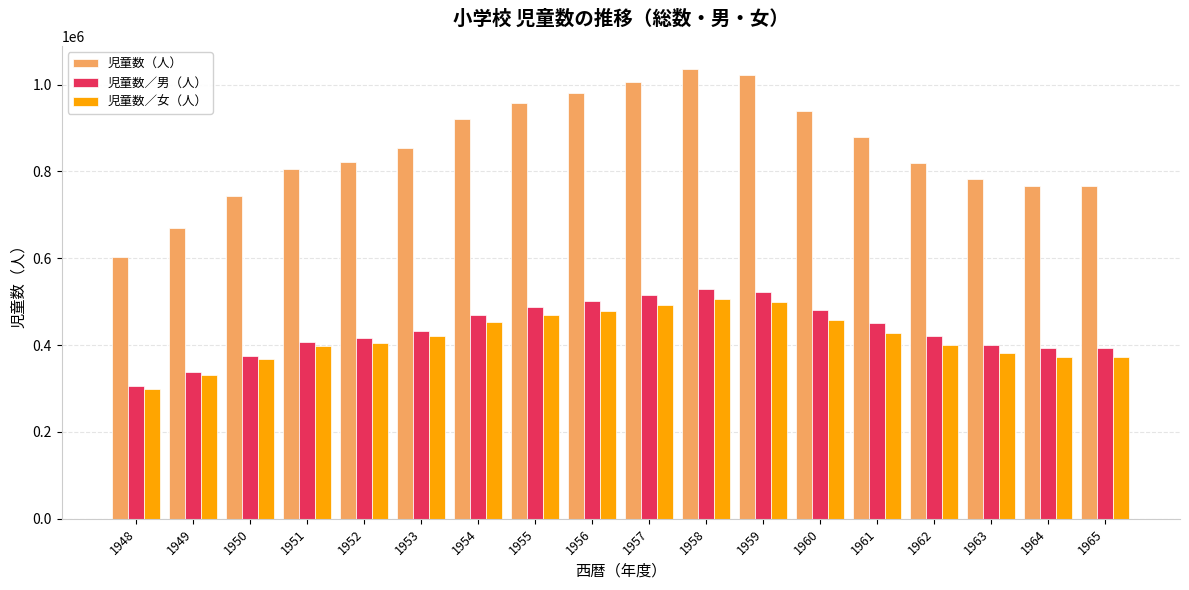

What is the highest value of the 児童数（人） series?

1036806